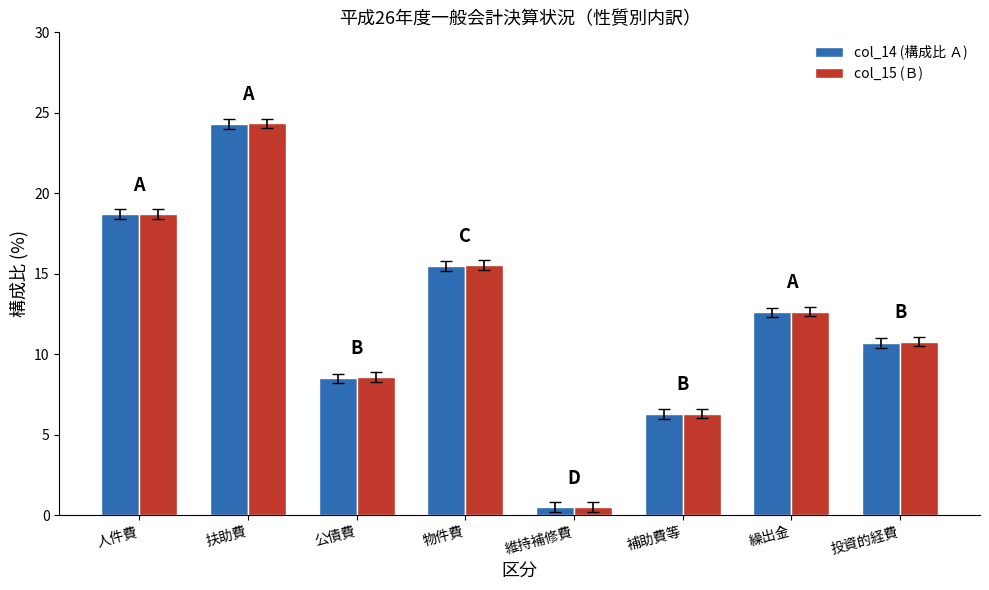

Which series changed the most between 補助費等 and 繰出金?

col_15 (Ｂ)